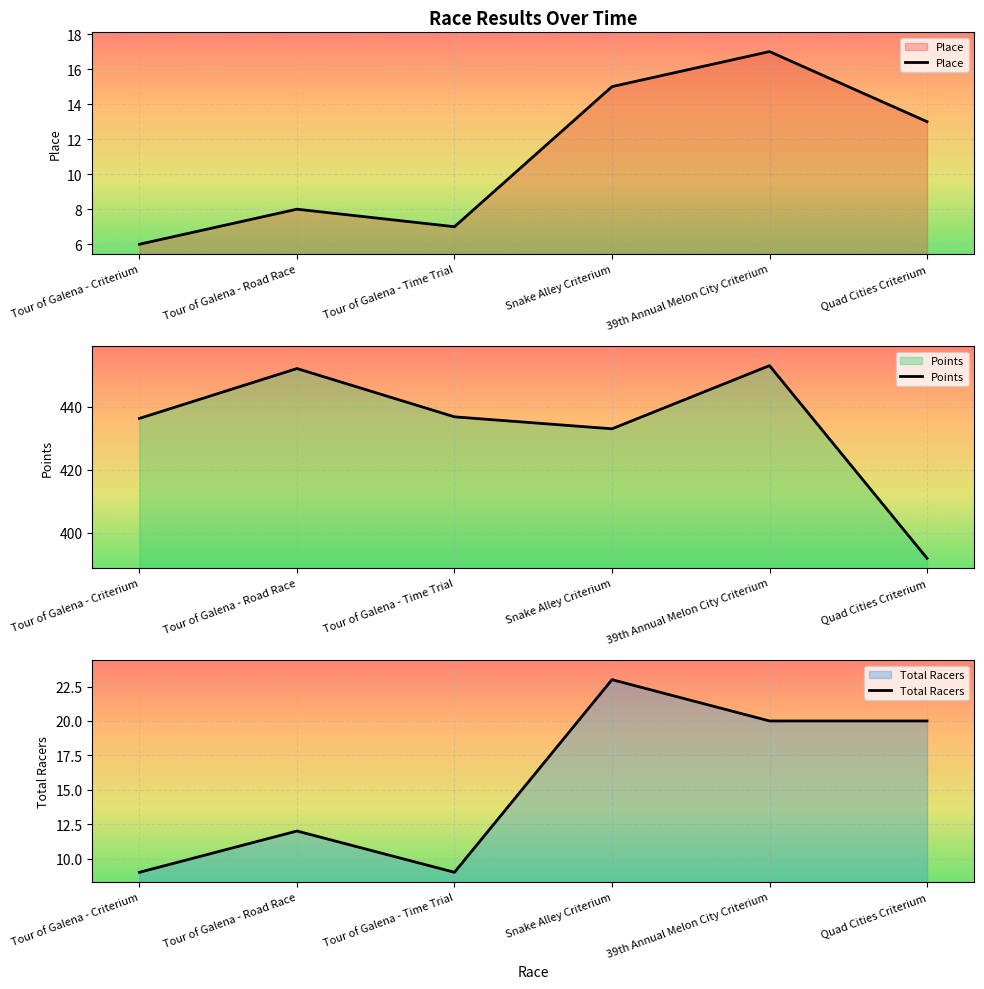

What is the total value across all series at Tour of Galena - Time Trial?

452.8